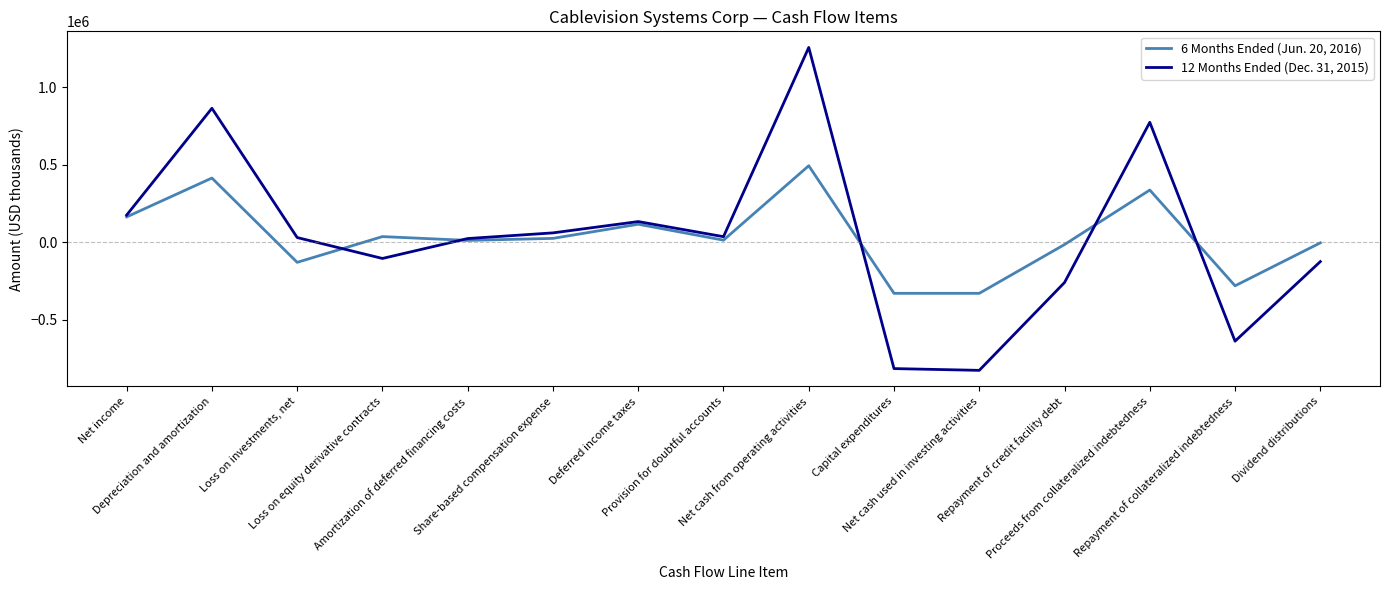

What value does the 6 Months Ended (Jun. 20, 2016) series have at Net cash from operating activities?

494094